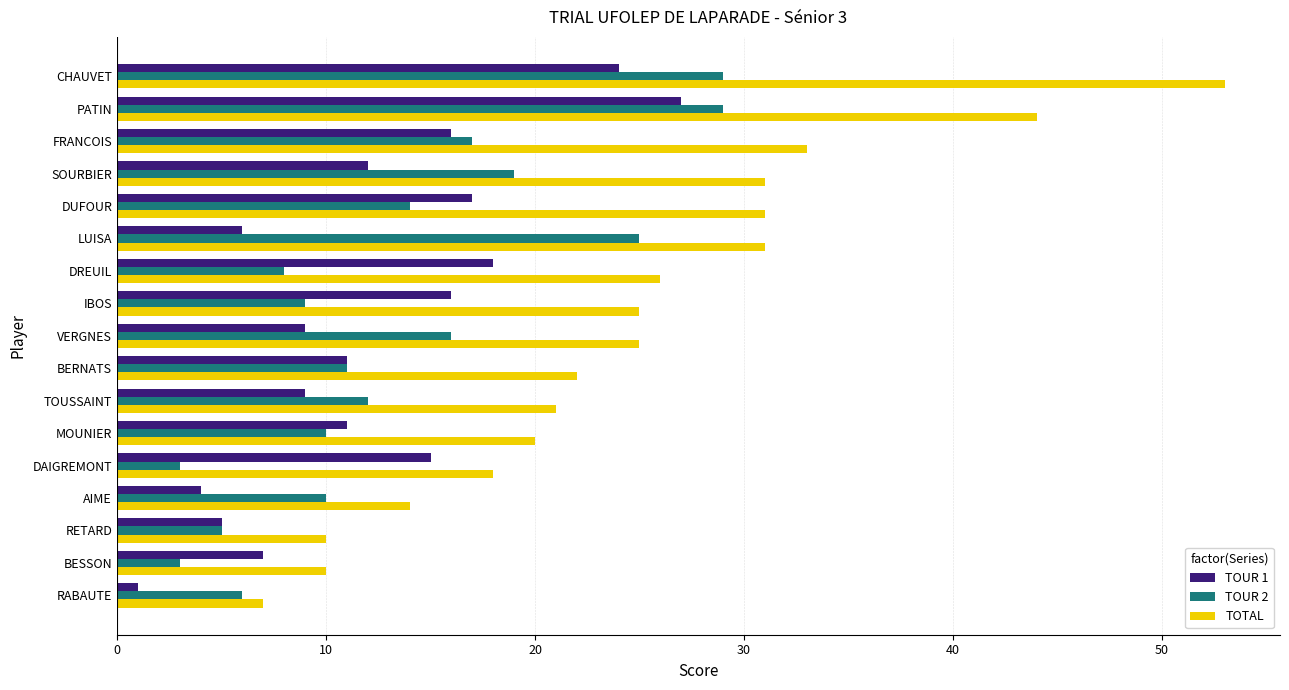

What is the maximum value for TOTAL?

53